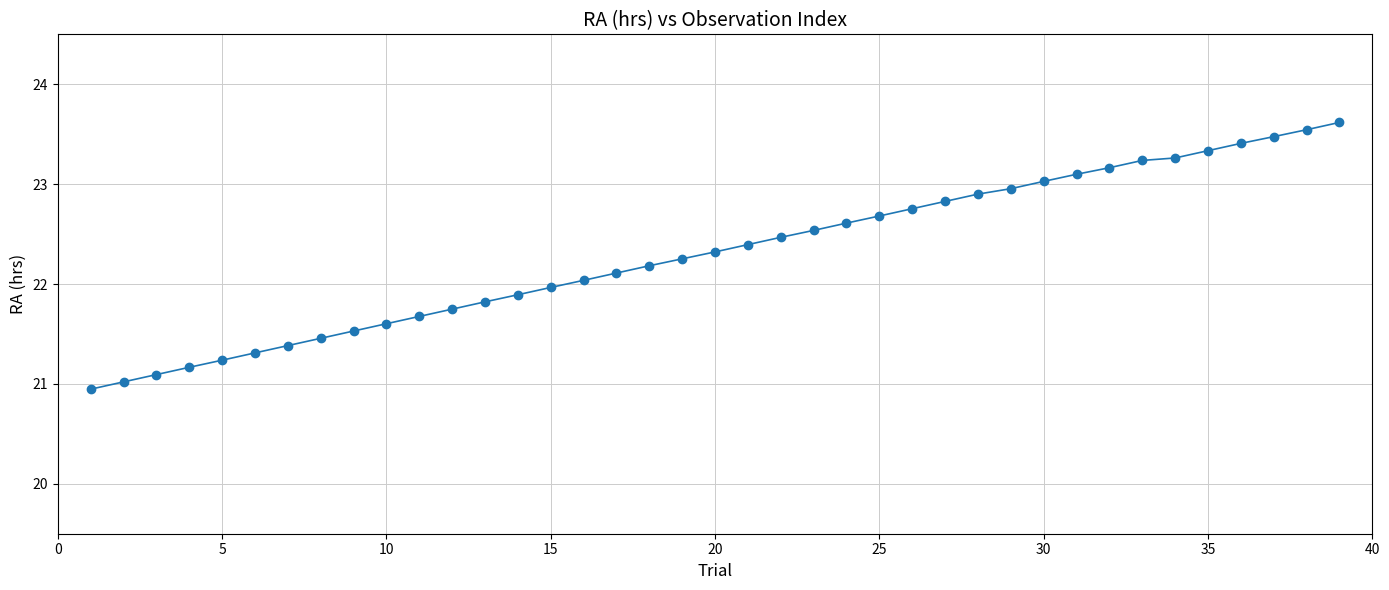

What is the average value?

22.3